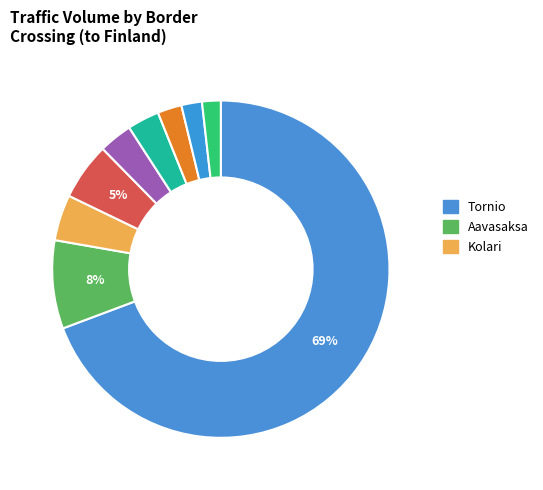

Count the number of slices in the pie.

9